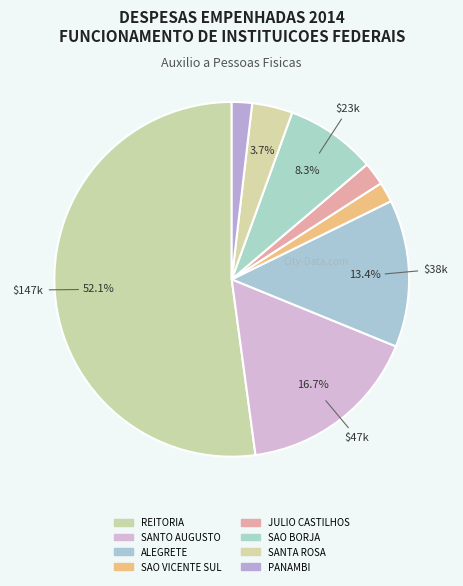

To the nearest percent, what portion does SANTA ROSA represent?

4%